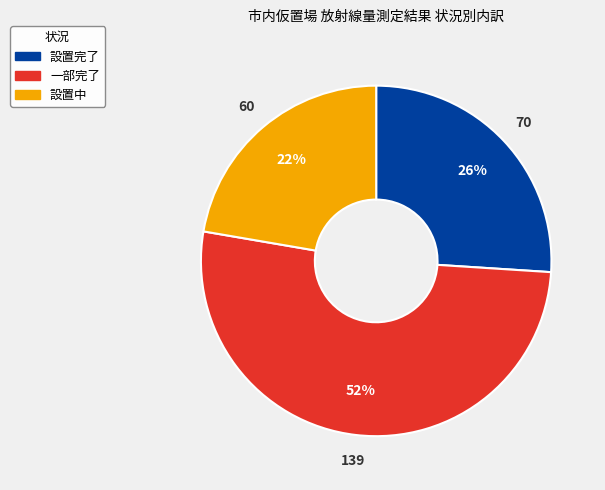

To the nearest percent, what is the average slice percentage?

33%